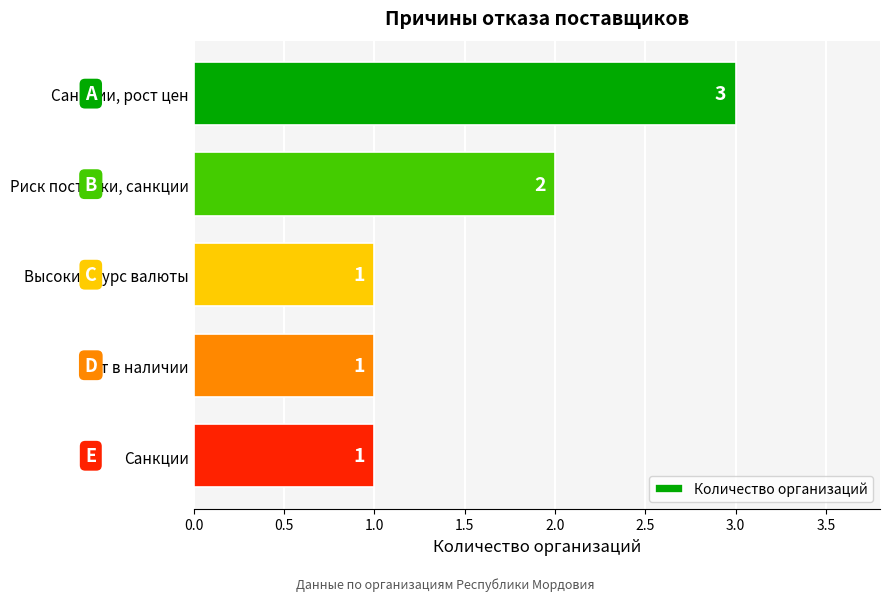

What is the ratio of the value at Высокий курс валюты to the value at Риск поставки, санкции?

0.5